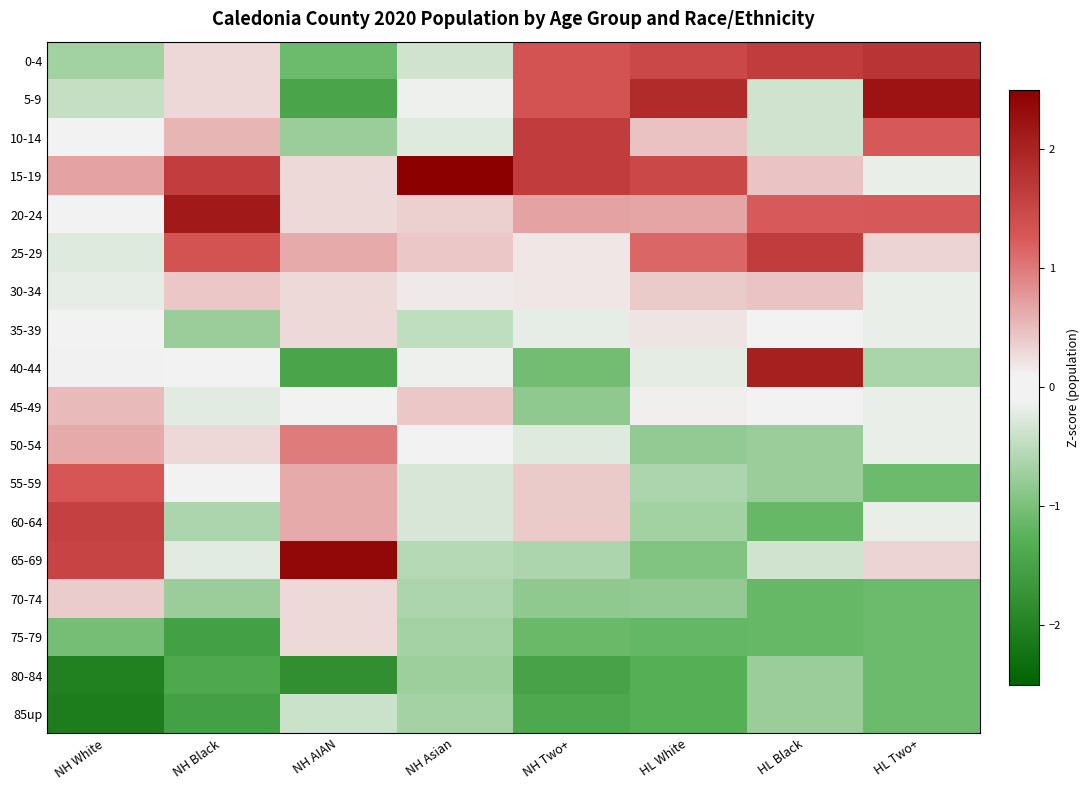

Rank the series at NH White from highest to lowest value.

60-64, 65-69, 55-59, 15-19, 50-54, 45-49, 70-74, 40-44, 35-39, 10-14, 20-24, 30-34, 25-29, 5-9, 0-4, 75-79, 80-84, 85up